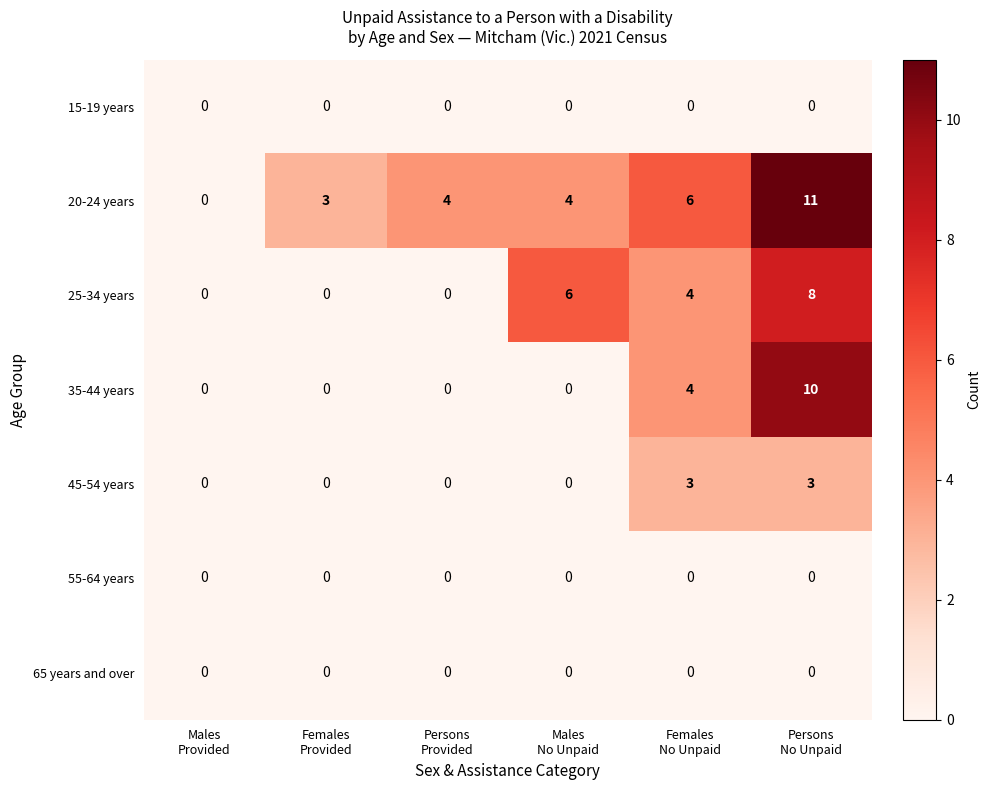

What is the maximum value shown in the chart?

11